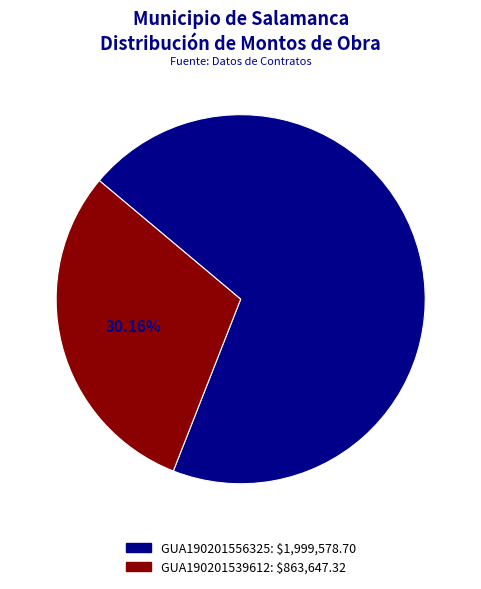

What is the ratio of the value at GUA190201556325 to the value at GUA190201539612?

2.3